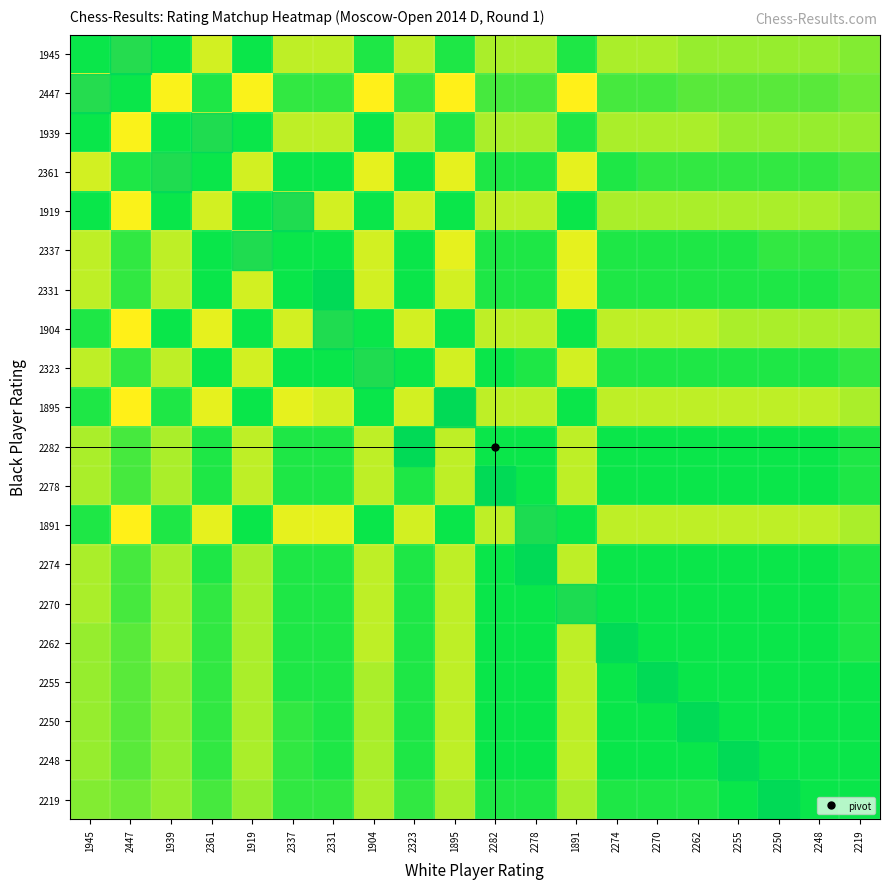

Which series has the largest total across all categories?

2447